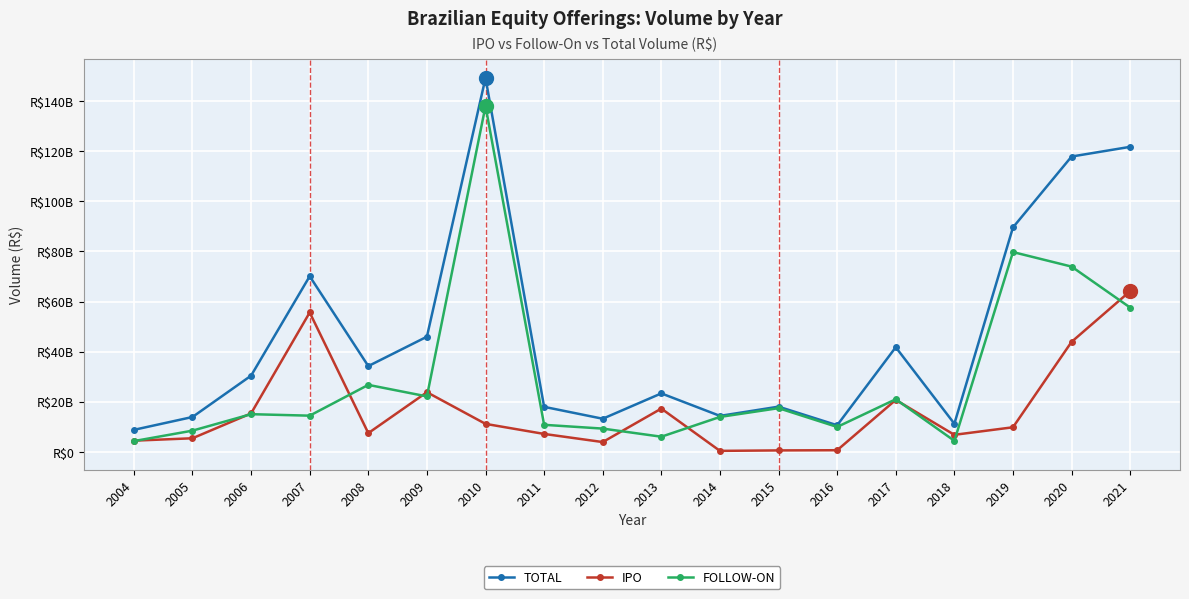

How many times do FOLLOW-ON and IPO cross each other?

10